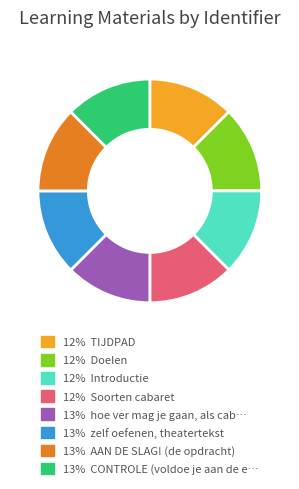

Is there any slice that represents more than half of the pie?

No